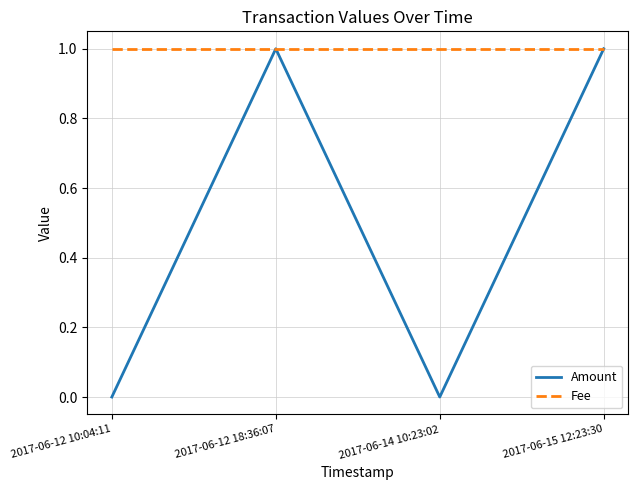

Is it true that Fee equals 1 at 2017-06-14 10:23:02?

True